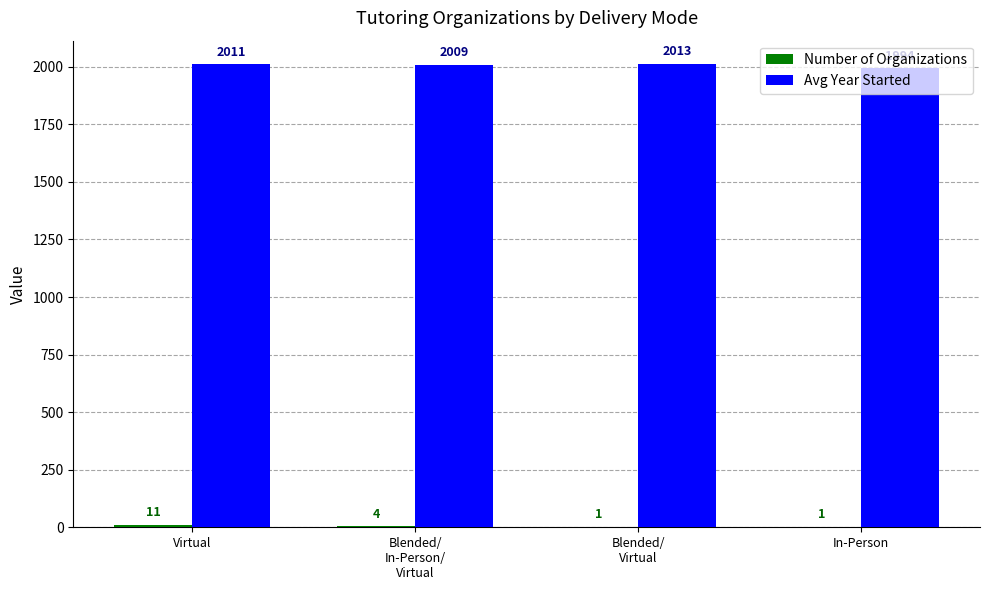

Is it true that Avg Year Started equals 456 at Virtual?

False